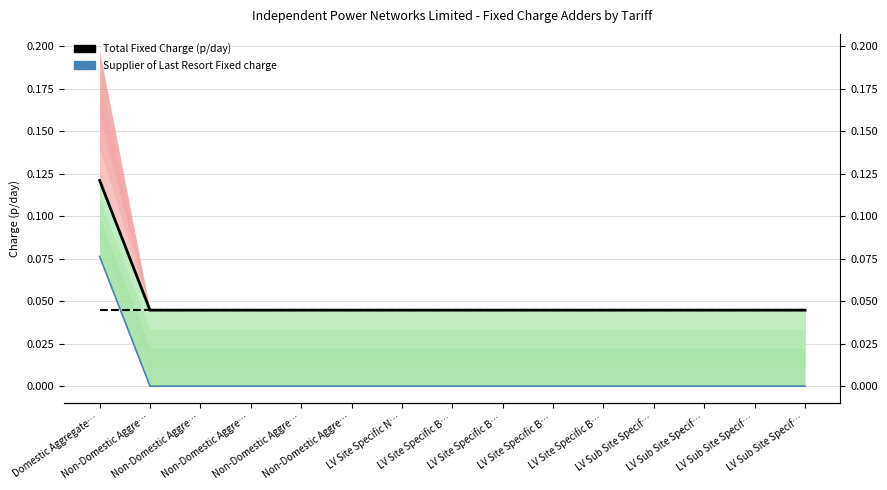

Where do Eligible Bad Debt Fixed charge and Supplier of Last Resort Fixed charge first cross each other?

Domestic Aggregate… and Non-Domestic Aggre…